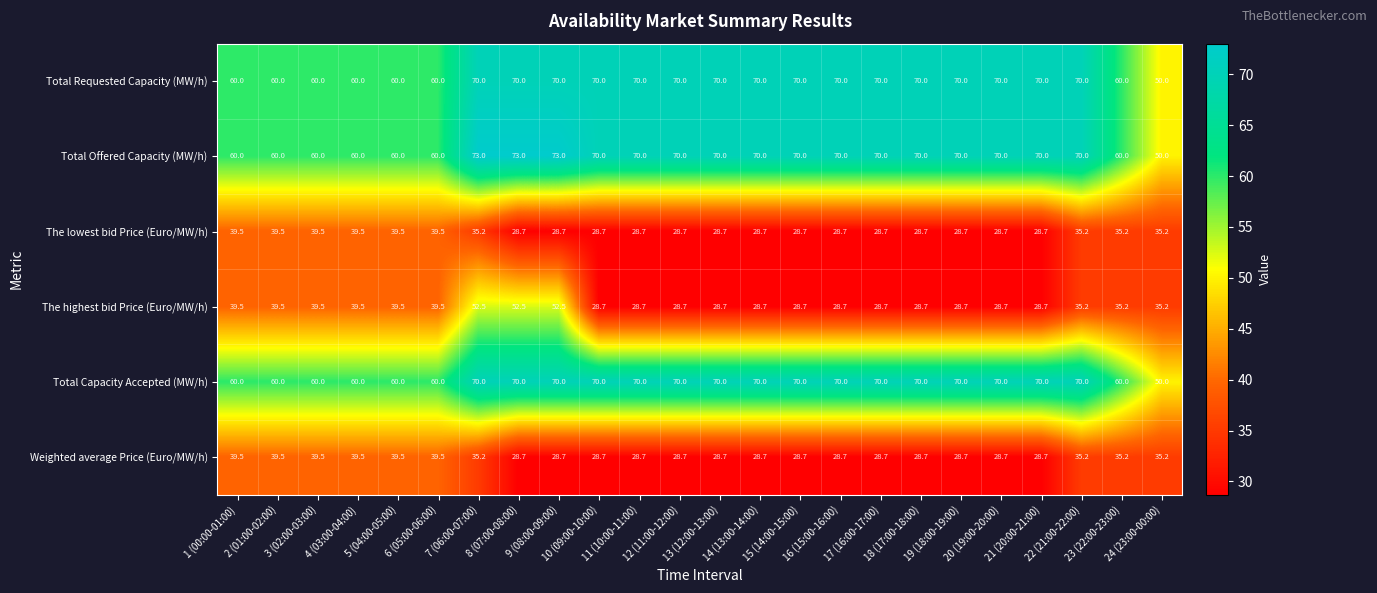

At which category is the sum across all series the highest?

7 (06:00-07:00)